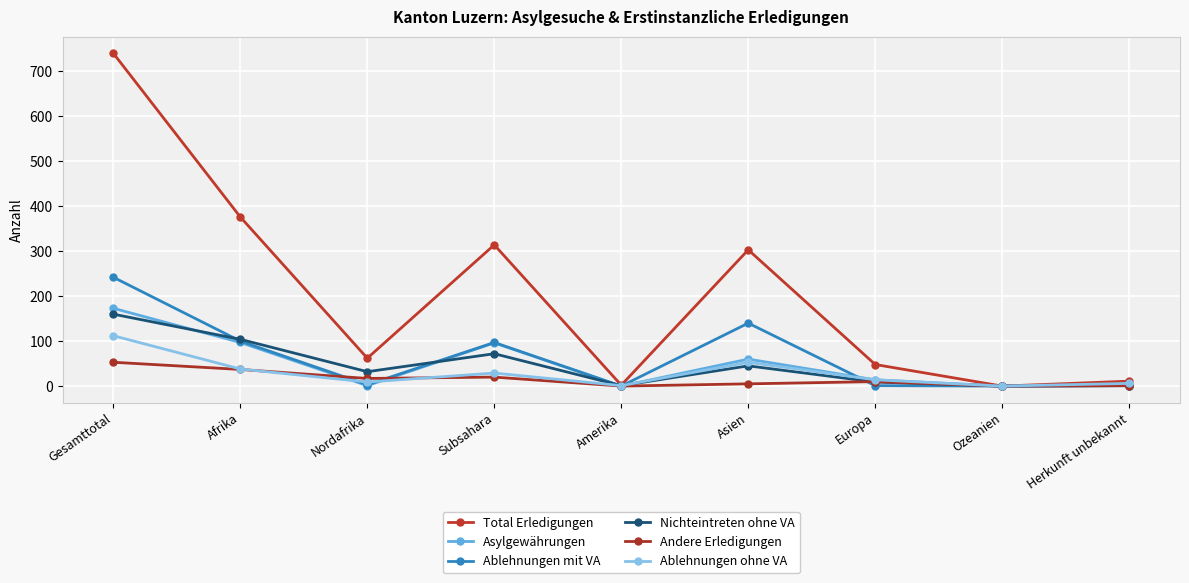

True or false: Asylgewährungen has a value of 170 at Afrika.

False